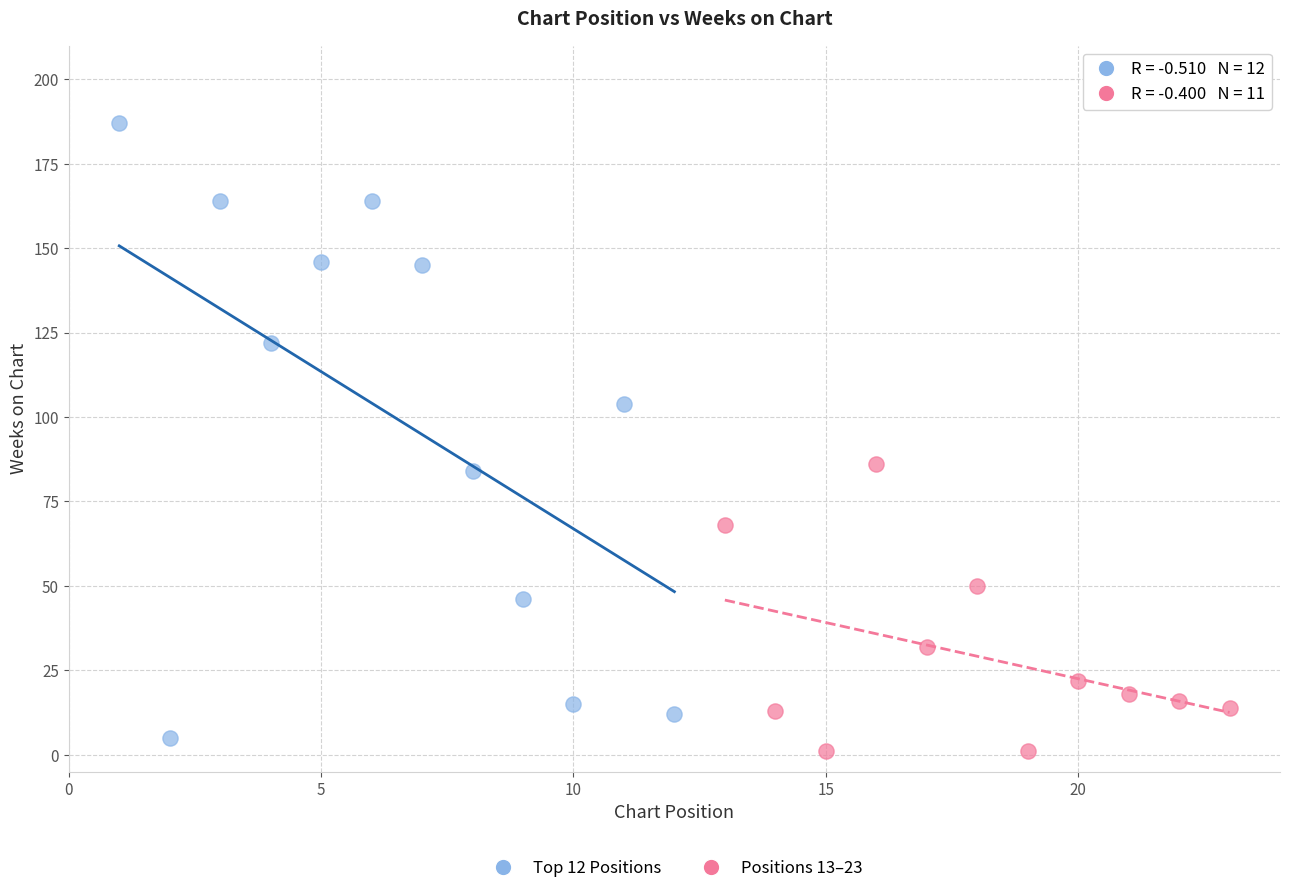

Which series has the widest spread of Y values?

Top 12 Positions